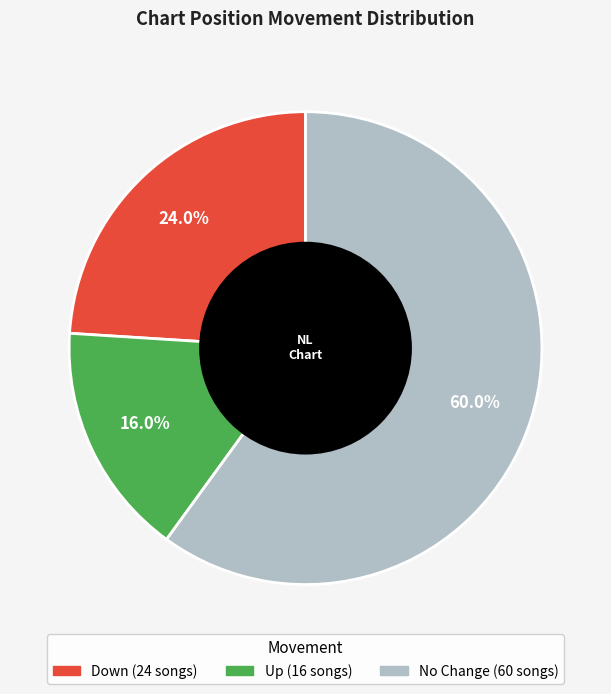

Does any single category account for the majority?

Yes